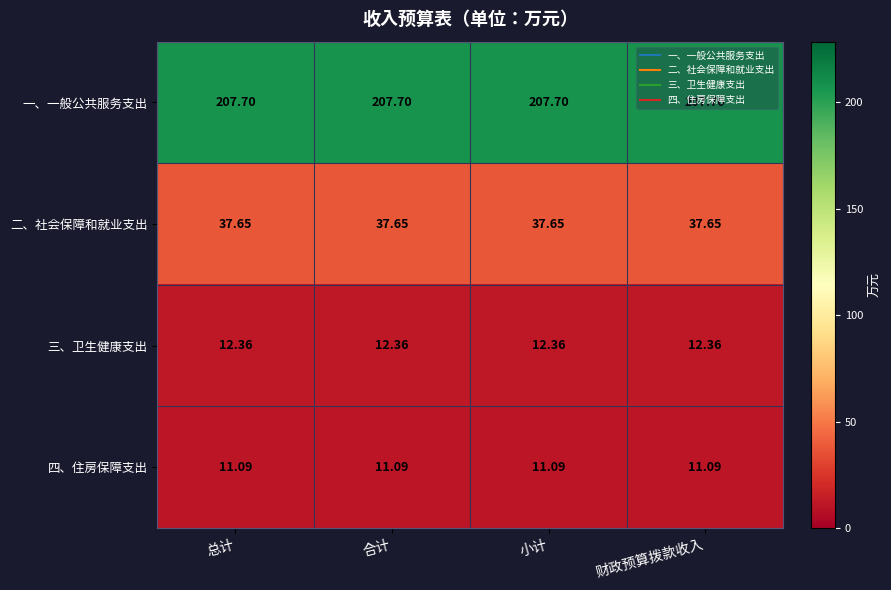

Is the value of 二、社会保障和就业支出 at 合计 greater than the value of 一、一般公共服务支出 at 合计?

No